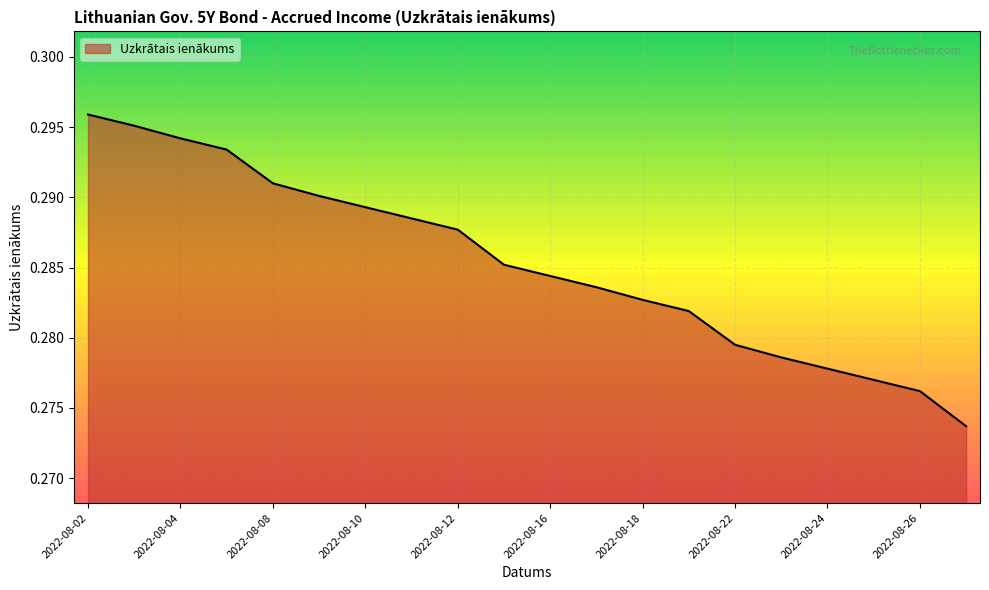

Is this an area chart (filled region under the line)?

Yes